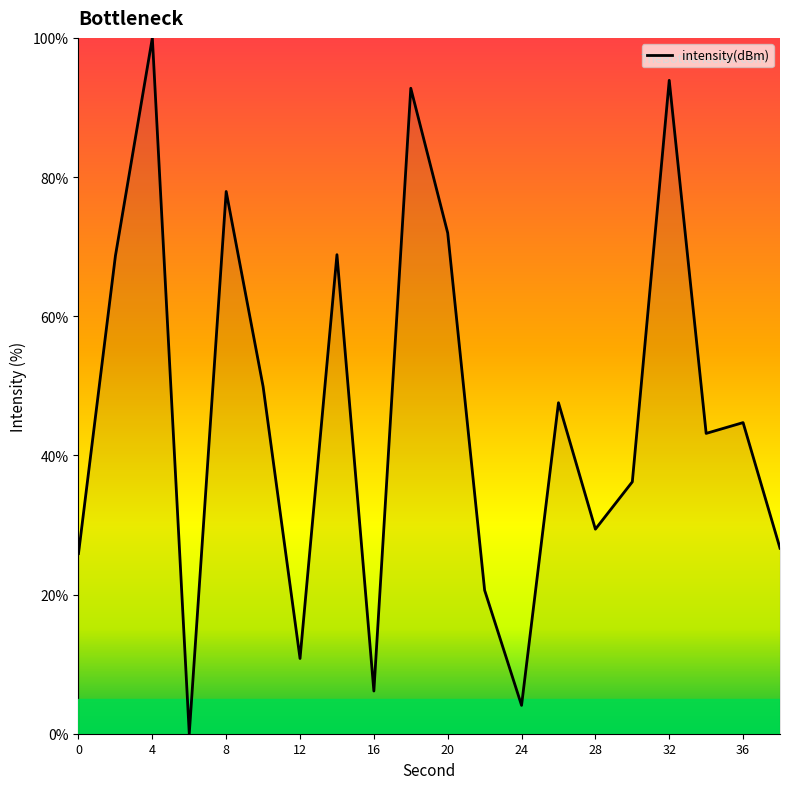

What is the difference between the maximum and minimum values?

100.0